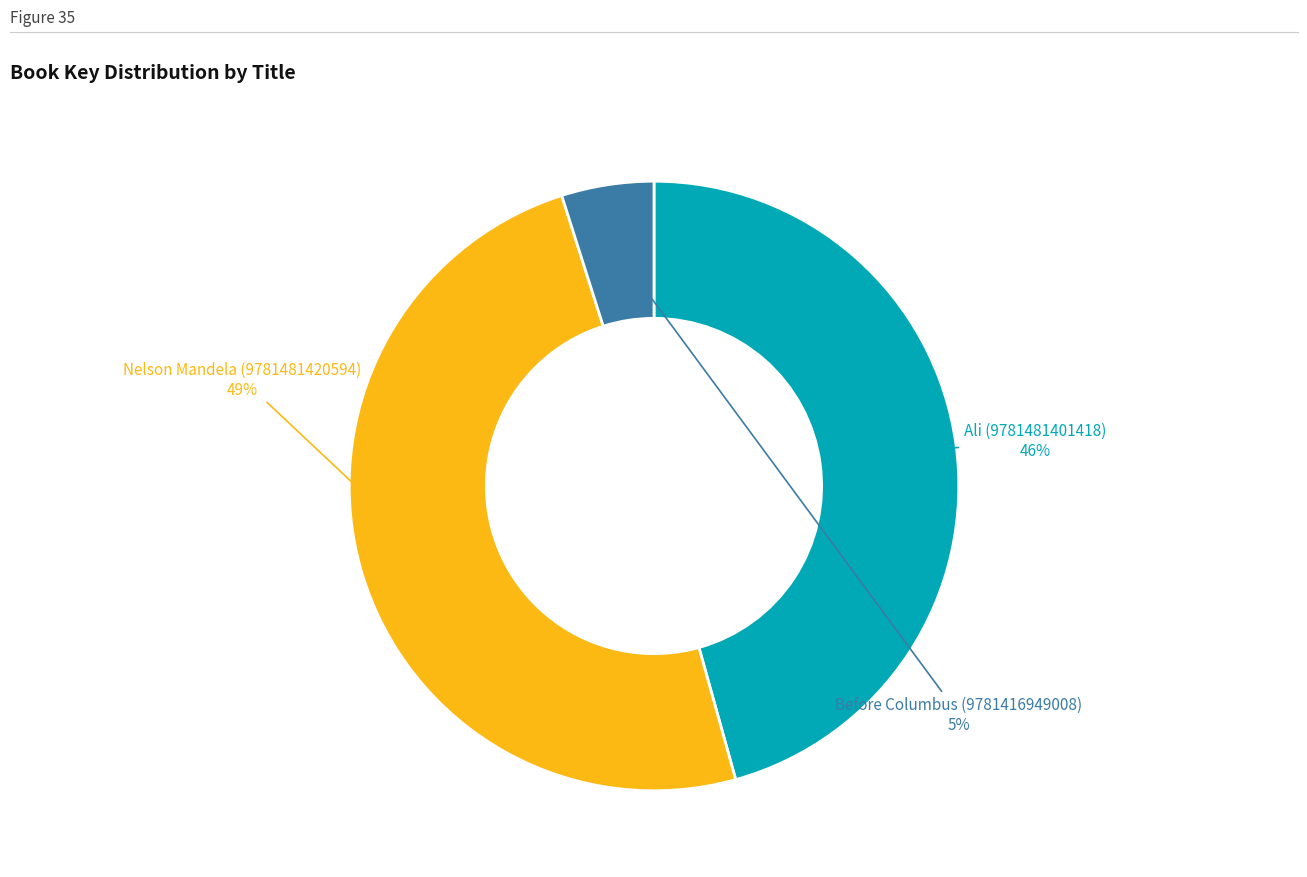

How many slices are in this pie chart?

3